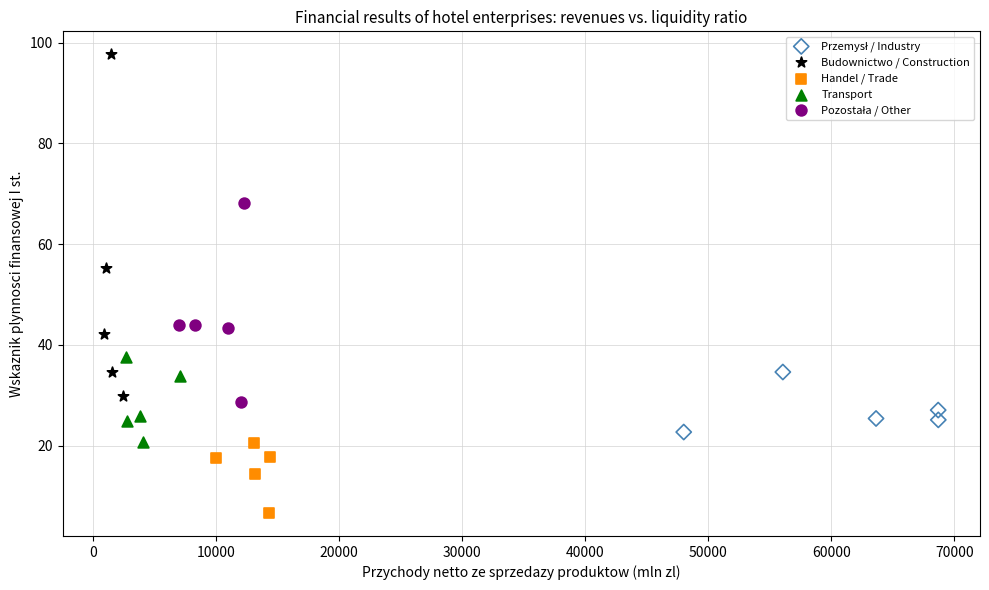

Which series contains the highest Y value?

Budownictwo / Construction